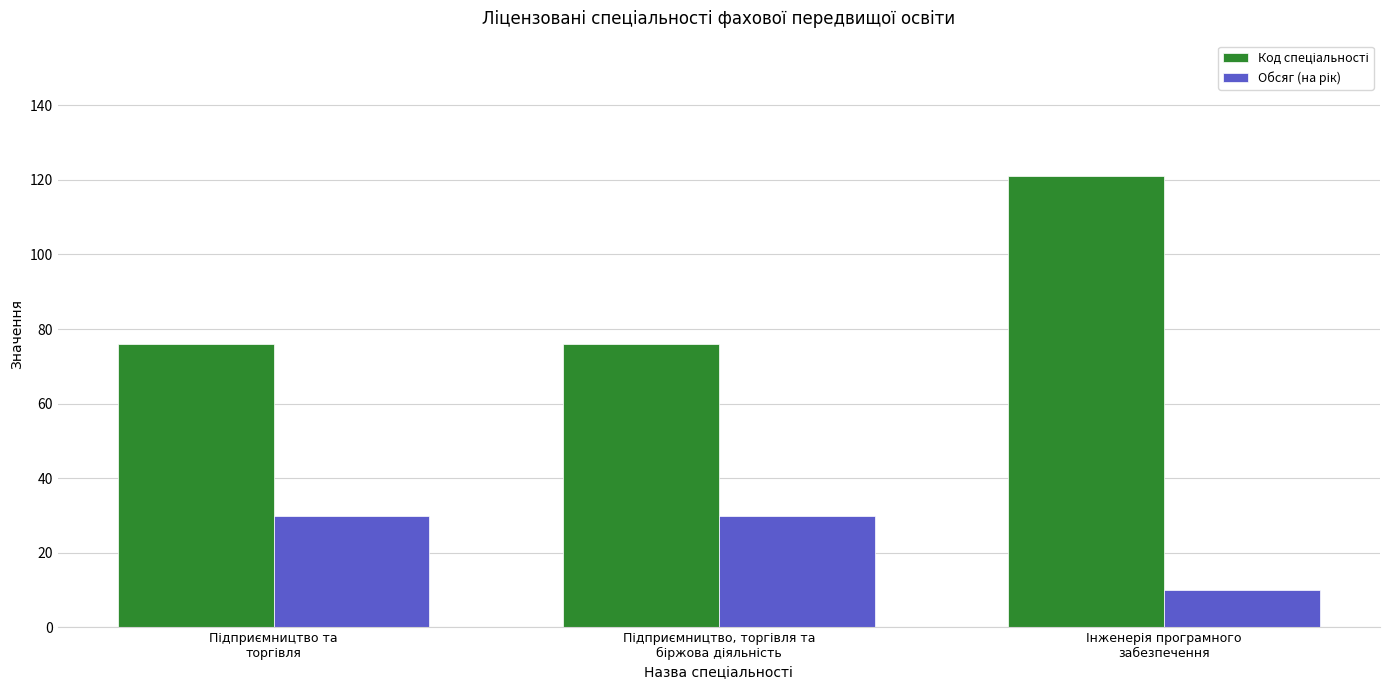

What is the smallest value displayed?

10